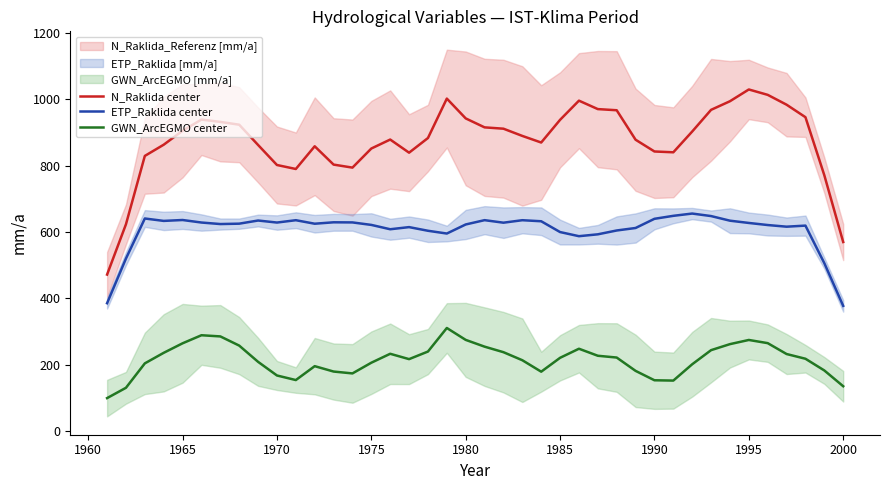

Is it true that N_Raklida center equals 1029.4 at 1995?

True